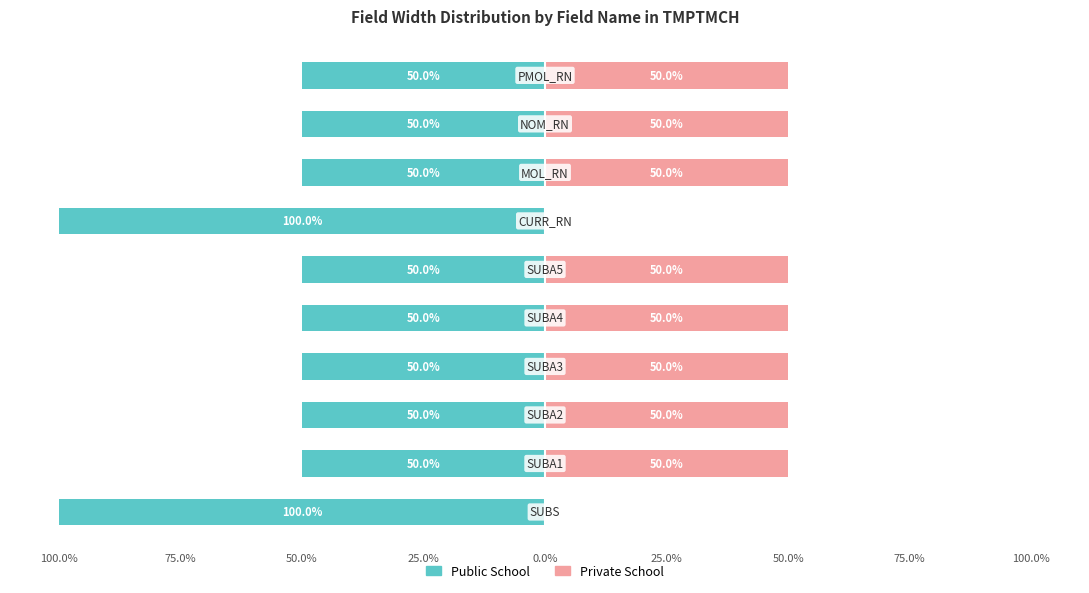

How many distinct data groups are displayed?

2